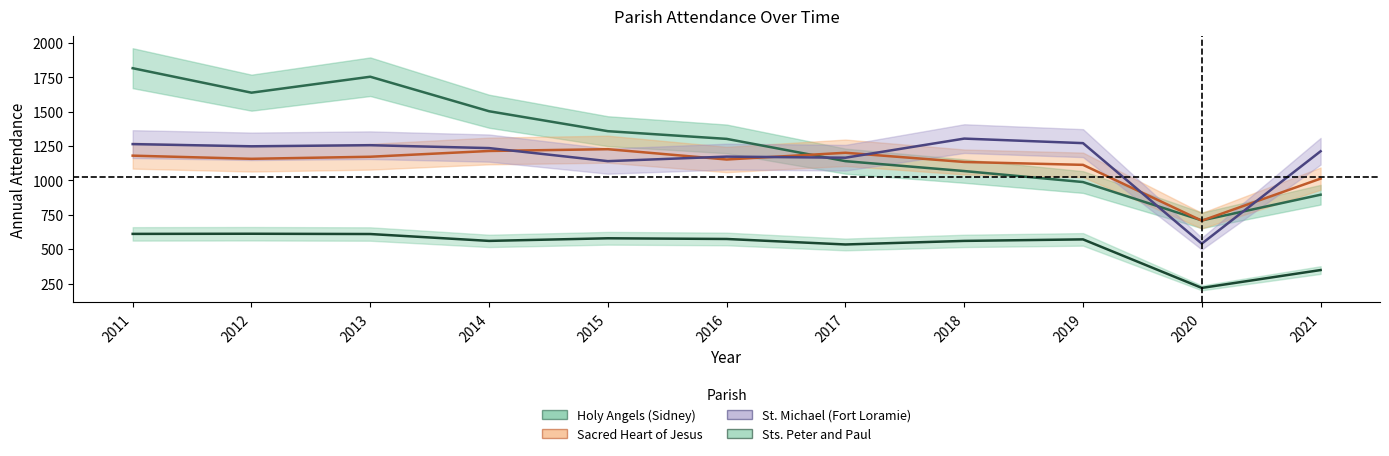

What is the value of the Holy Angels (Sidney) point at the 11th from the left?

896